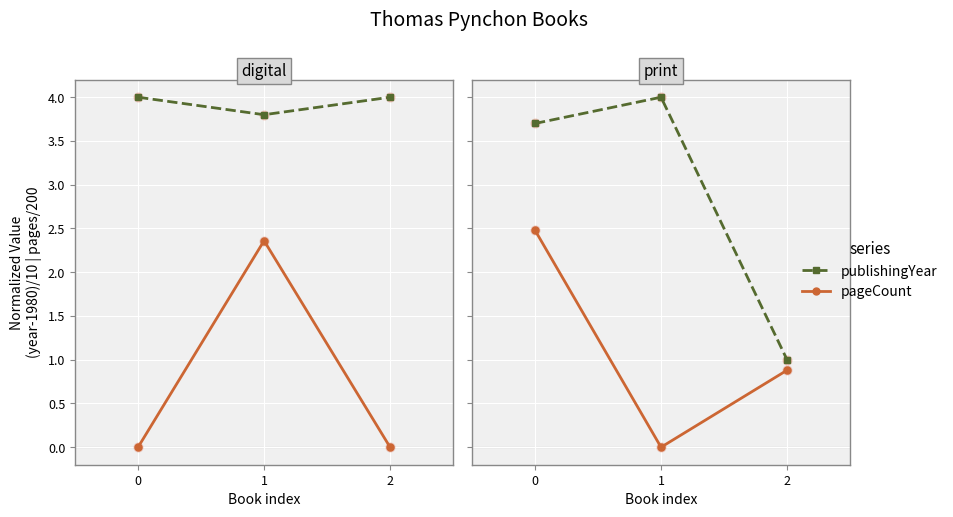

Which series contains the lowest Y value?

pageCount